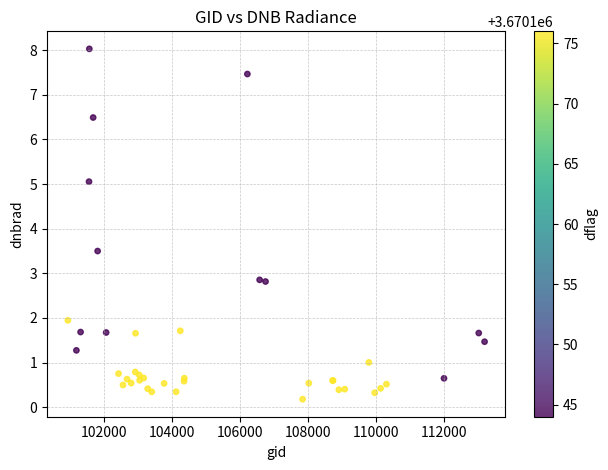

What Y value in the scatter plot is closest to 4?

3.5